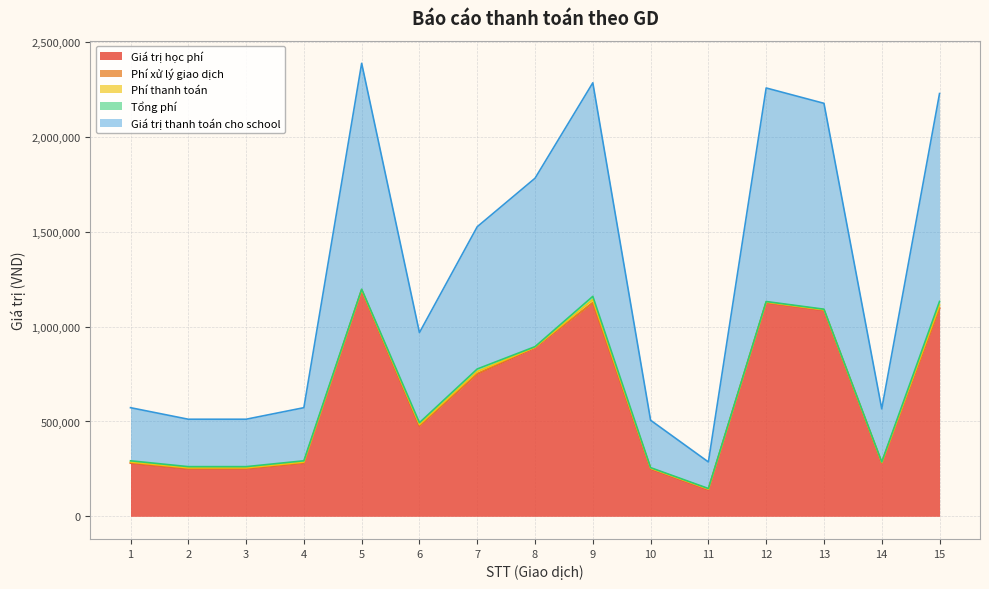

The value of Giá trị học phí at 10 is 250000. True or false?

True